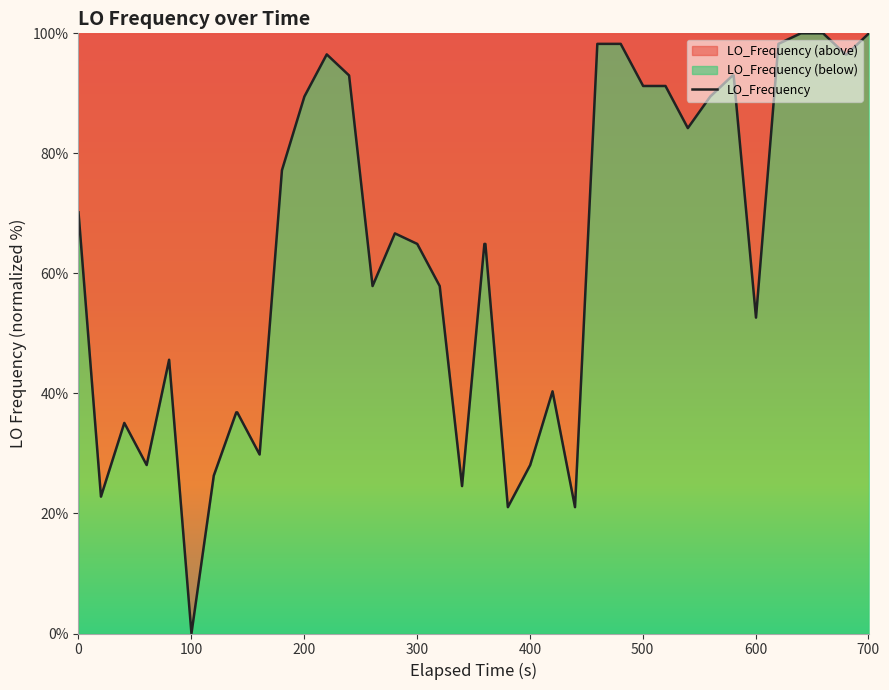

What is the greatest value displayed?

100.0